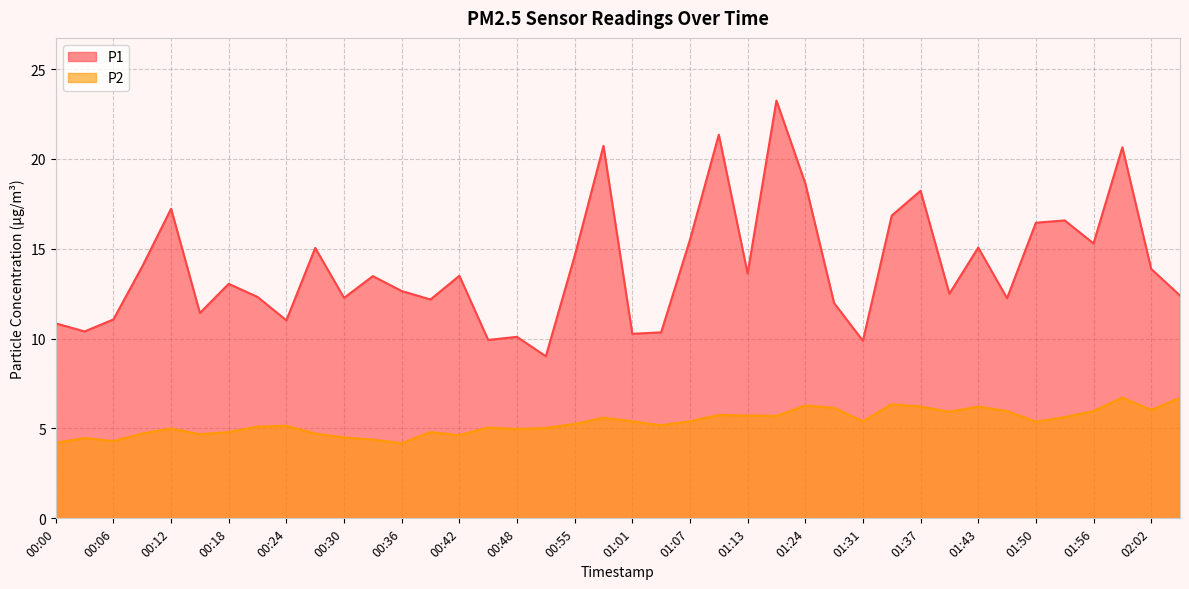

What value does the P1 series have at 00:12?

17.2